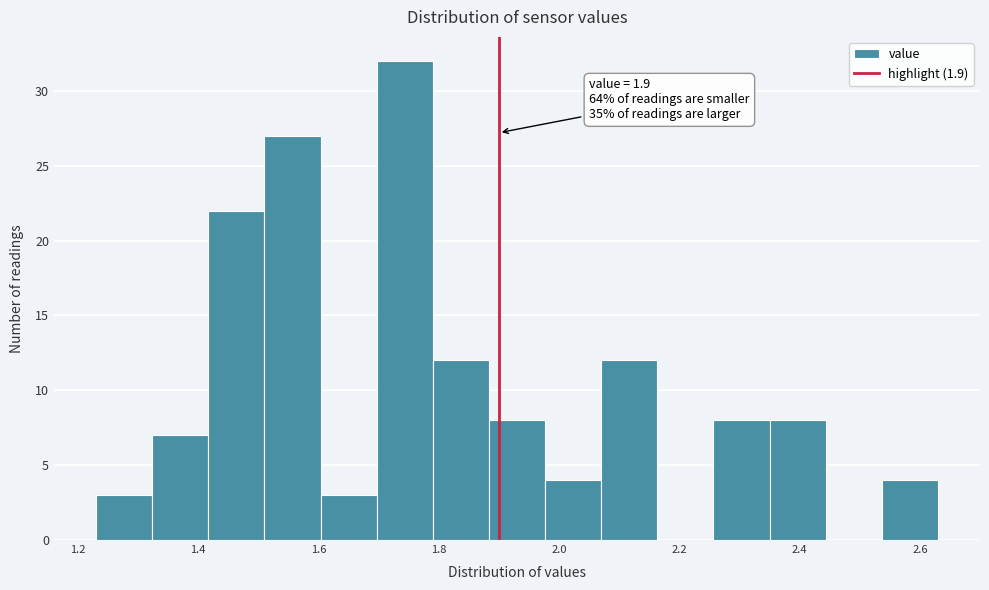

Over which range of the x-axis is the bar tallest?

1.70 to 1.80